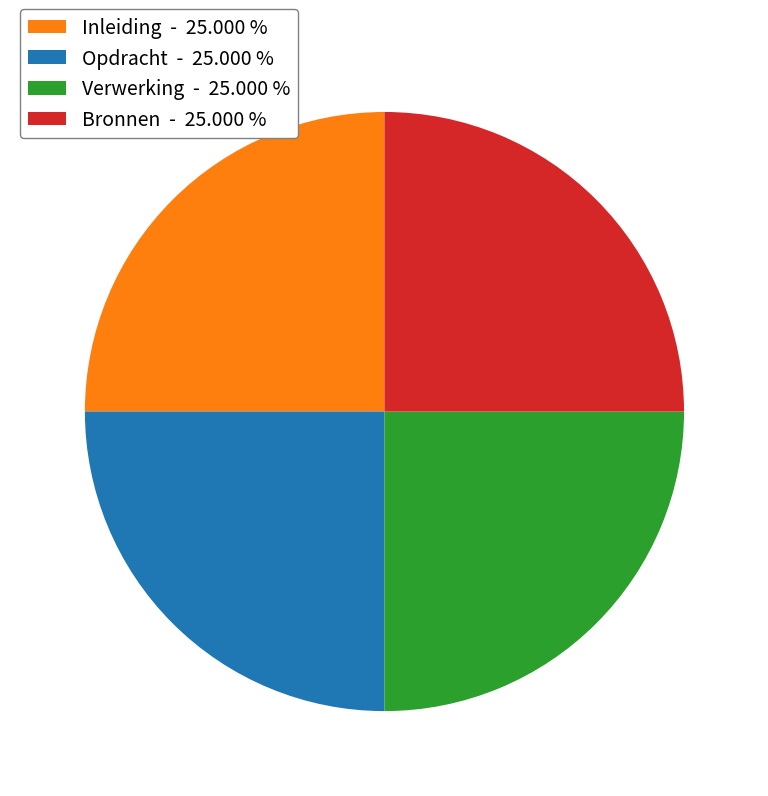

Approximately how many times larger is the value at Bronnen - 25.000 % compared to Verwerking - 25.000 %?

1.0